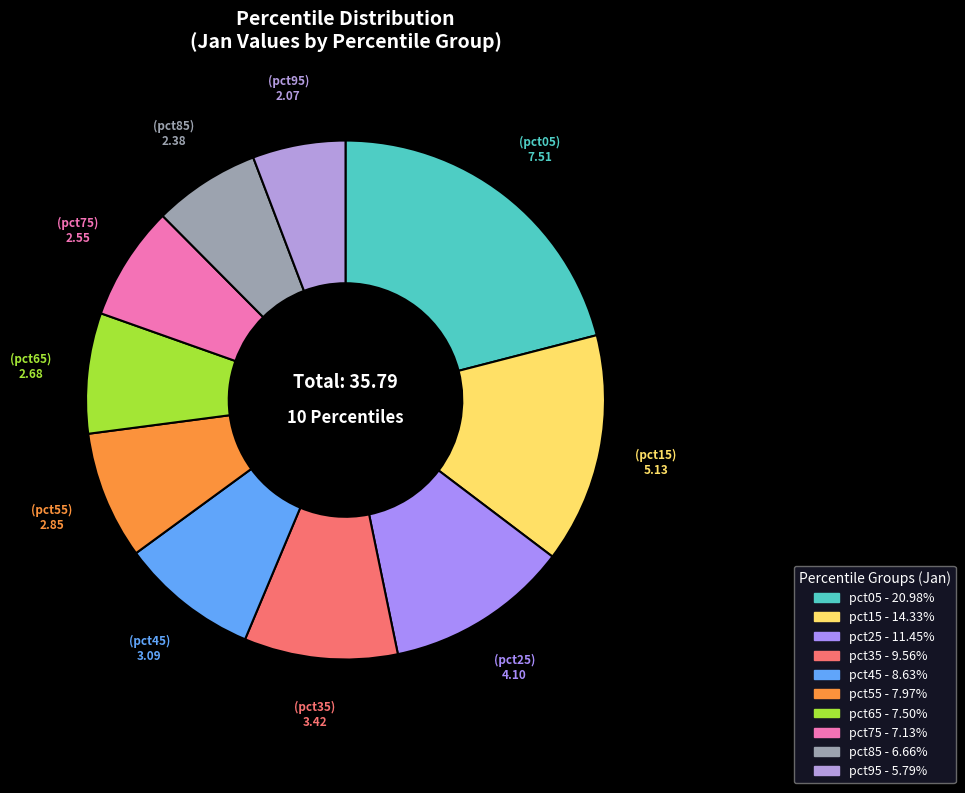

How many slices are in this pie chart?

10